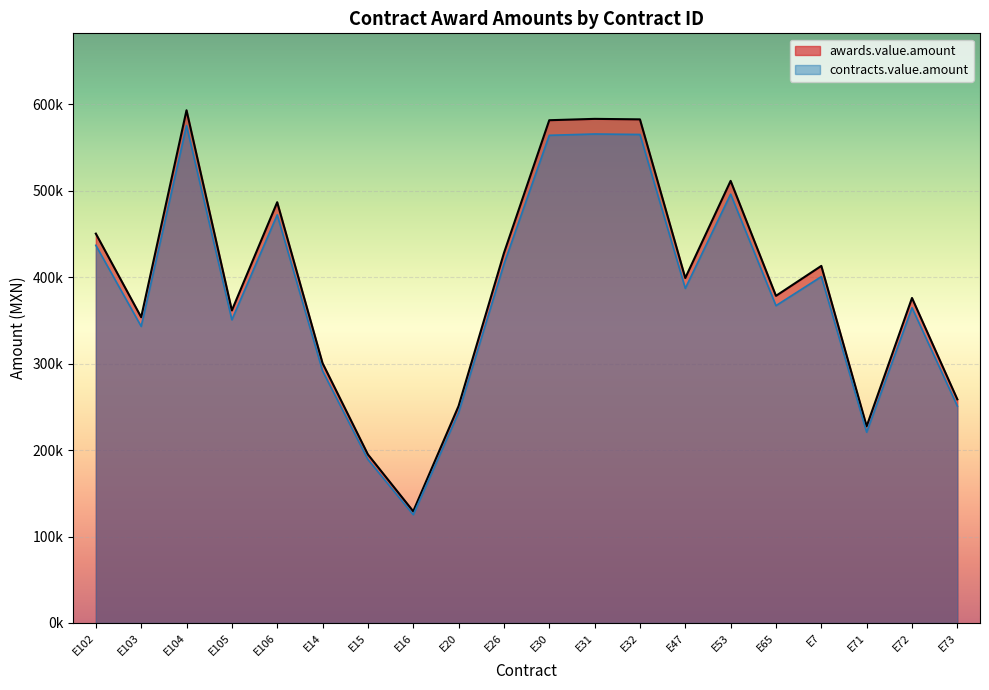

At how many categories does at least one series exceed 440687?

7